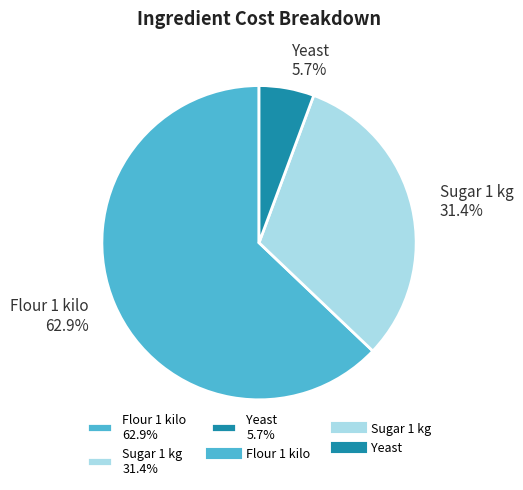

Which has a higher value, Sugar 1 kg or Yeast?

Sugar 1 kg